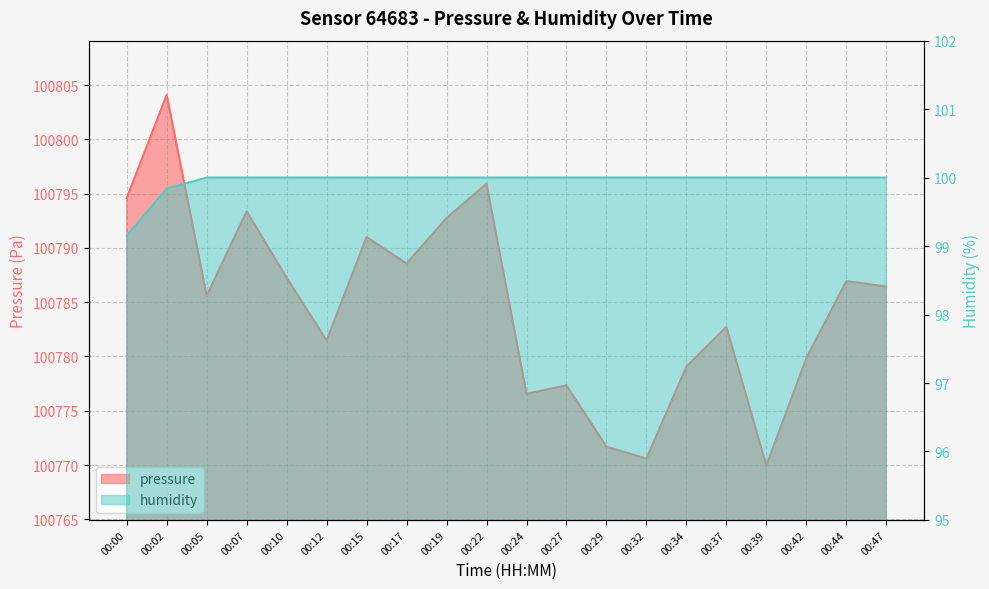

At how many categories does at least one series exceed 65024?

20